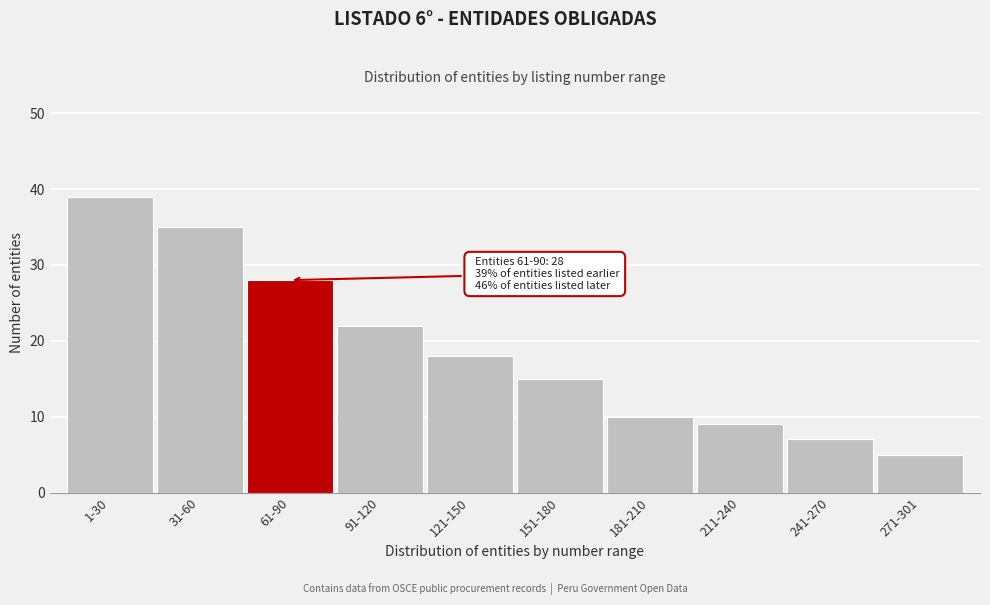

Reading left to right, extract all data points from this chart.

39	35	28	22	18	15	10	9	7	5